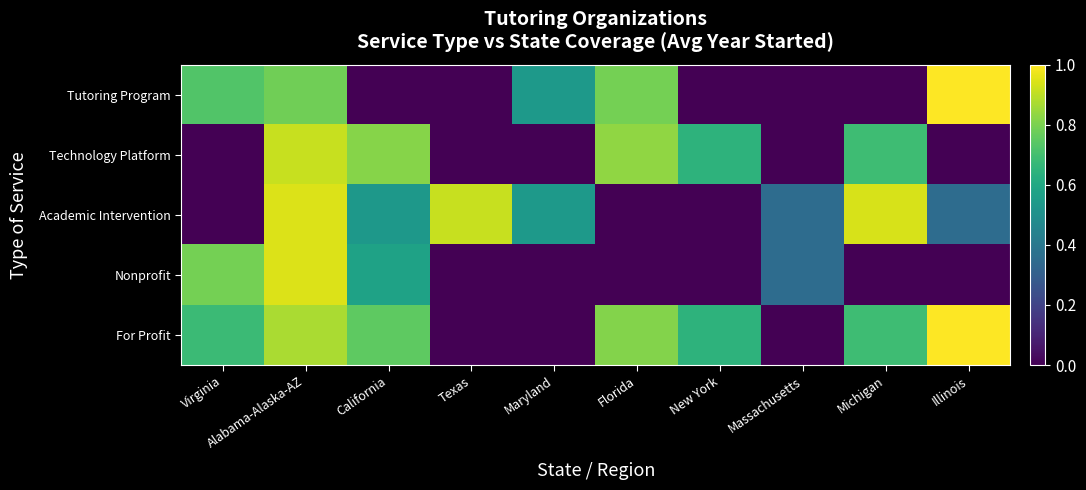

What is the spread (max minus min) of values at Illinois?

1.0